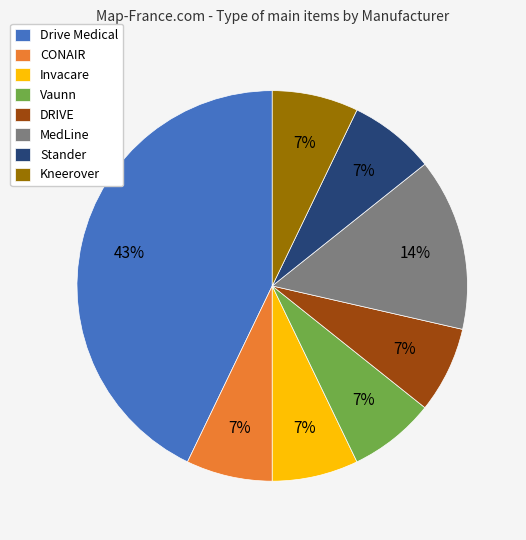

Which category has the biggest portion of the pie?

Drive Medical